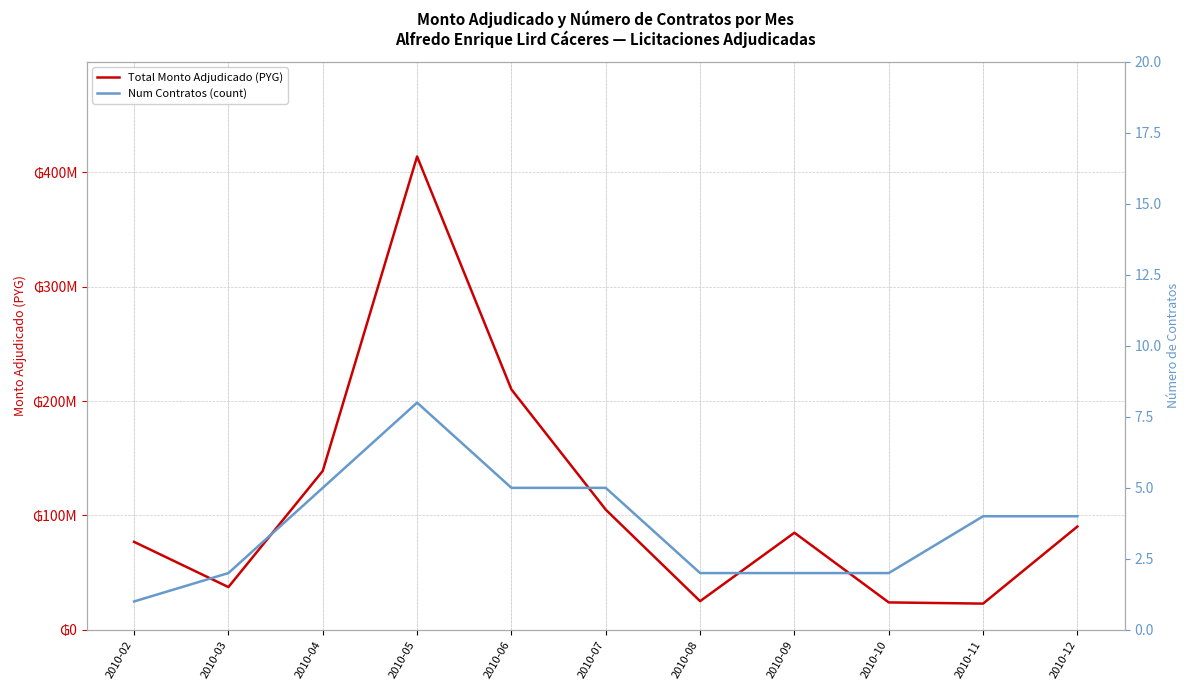

Which series has the widest spread of values?

Total Monto Adjudicado (PYG)